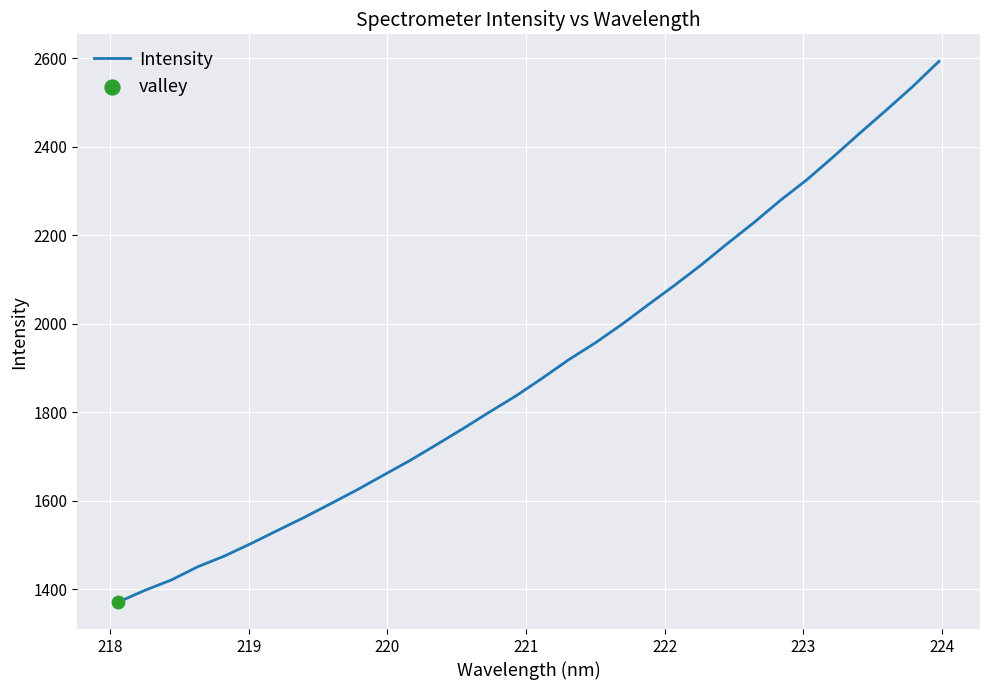

What is the difference between the maximum and minimum values?

1221.5